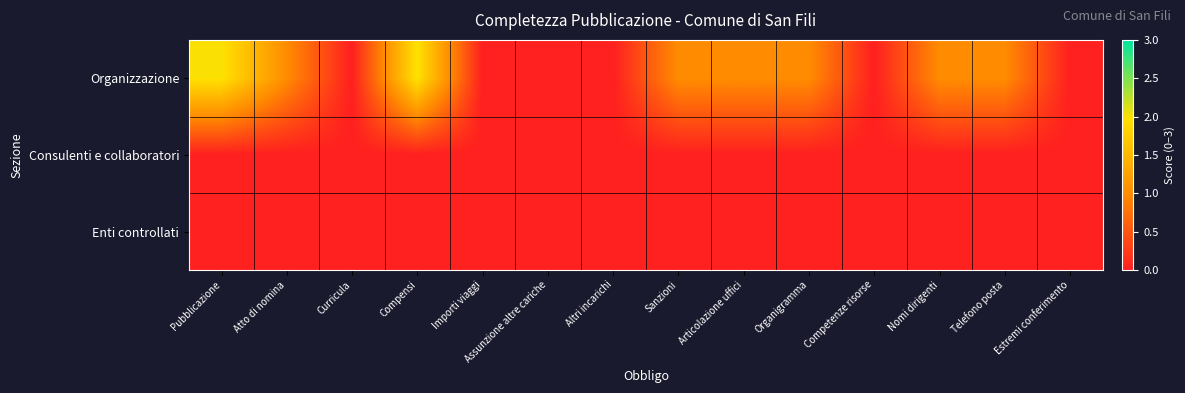

At Telefono posta, list the series in order from smallest to largest.

Consulenti e collaboratori, Enti controllati, Organizzazione